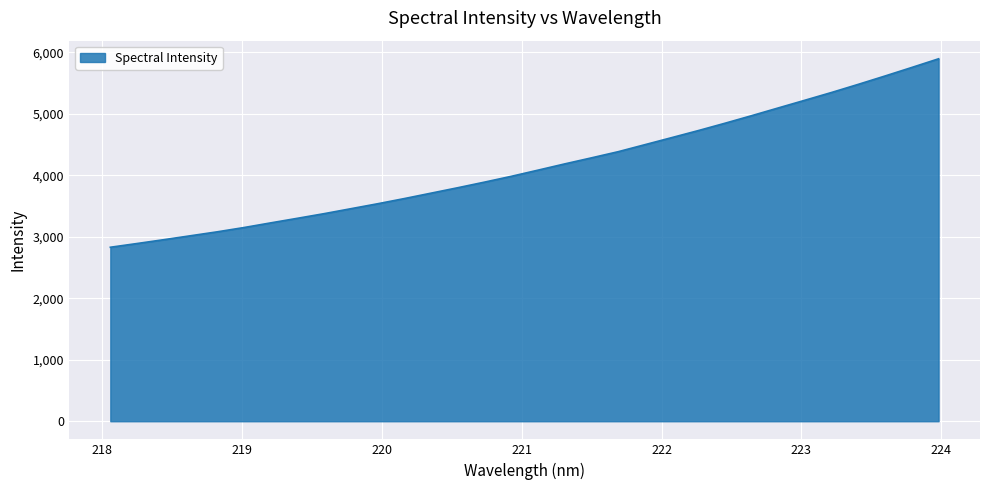

What is the minimum value shown in the chart?

2830.4